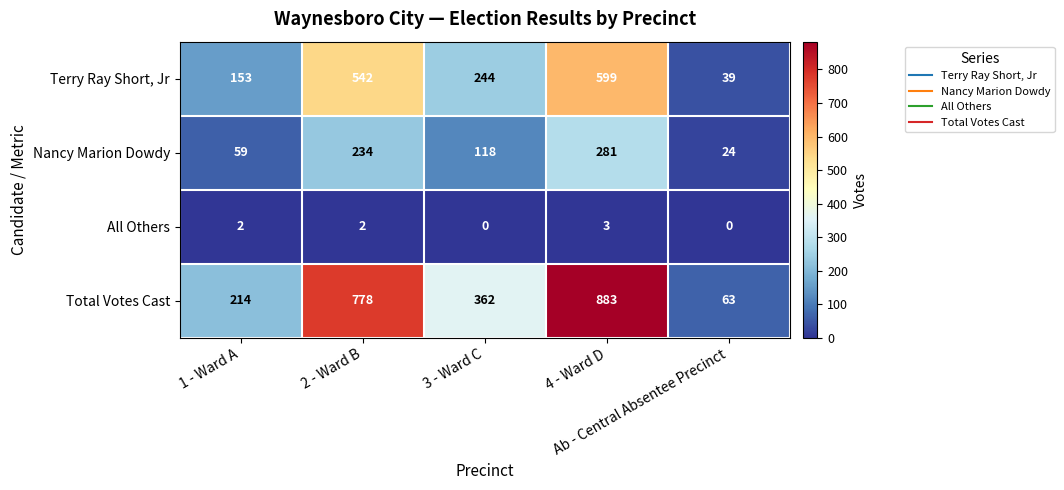

What is the difference between the maximum and minimum values in the Nancy Marion Dowdy series?

257